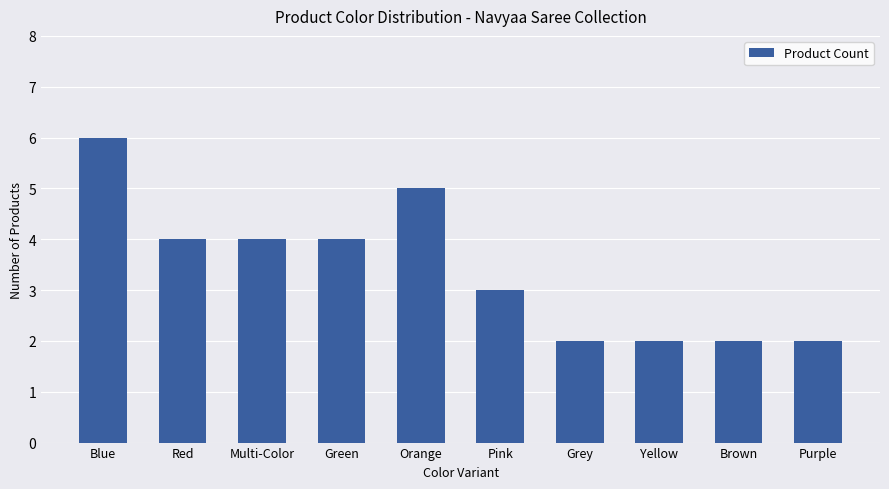

What is the smallest value displayed?

2